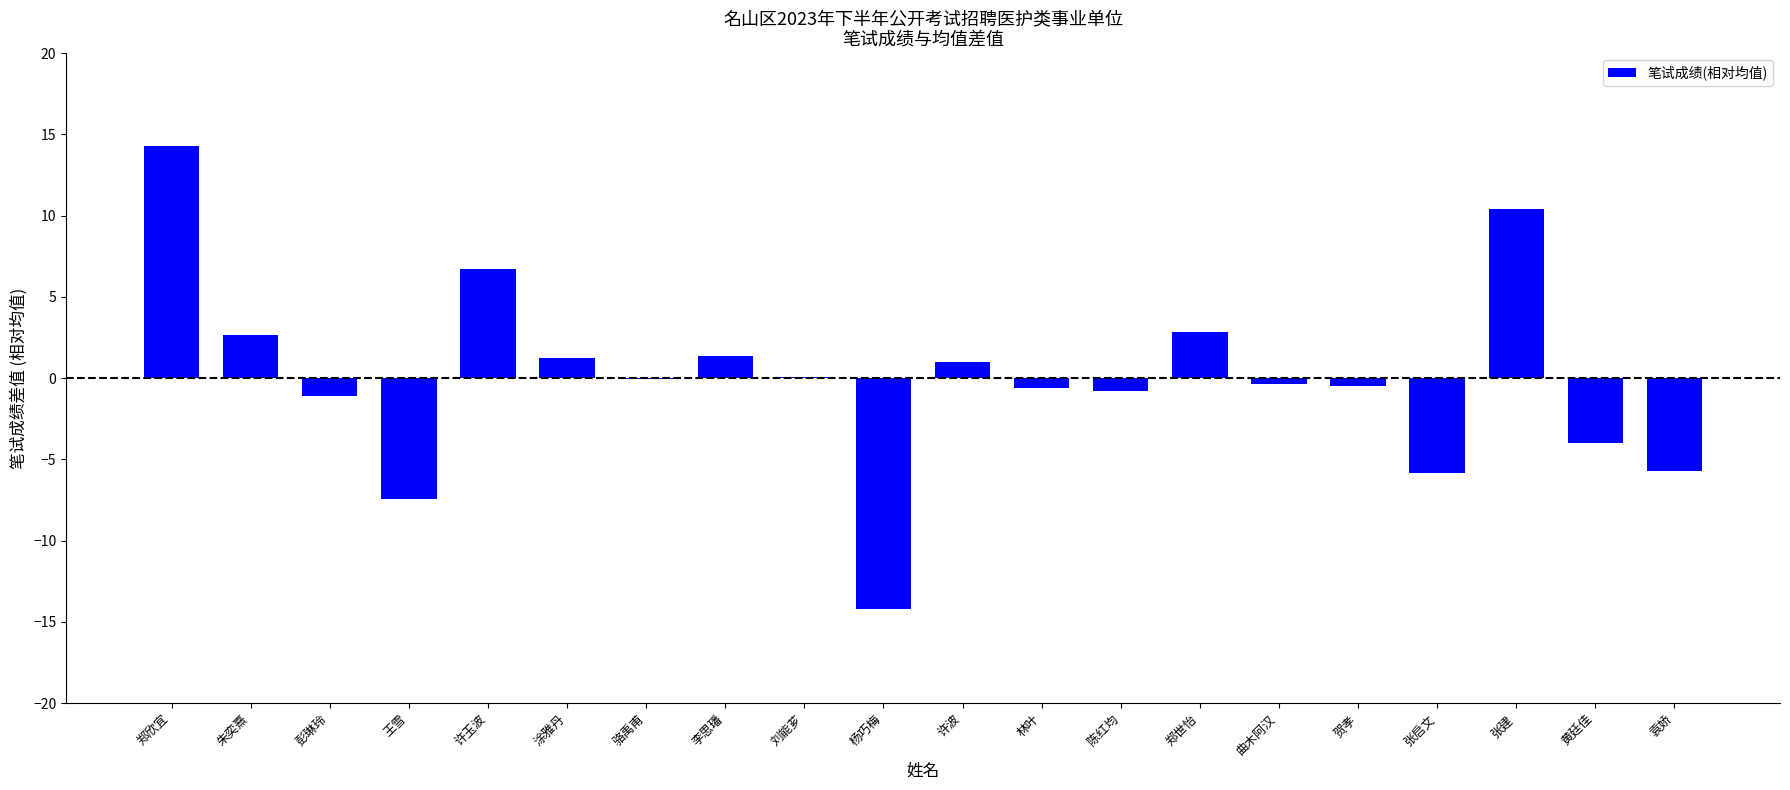

True or false: the data shows -20.1 at 杨巧梅.

False